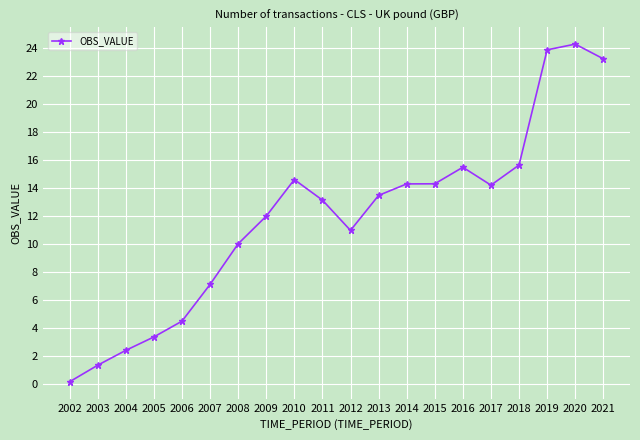

How many distinct data groups are displayed?

1